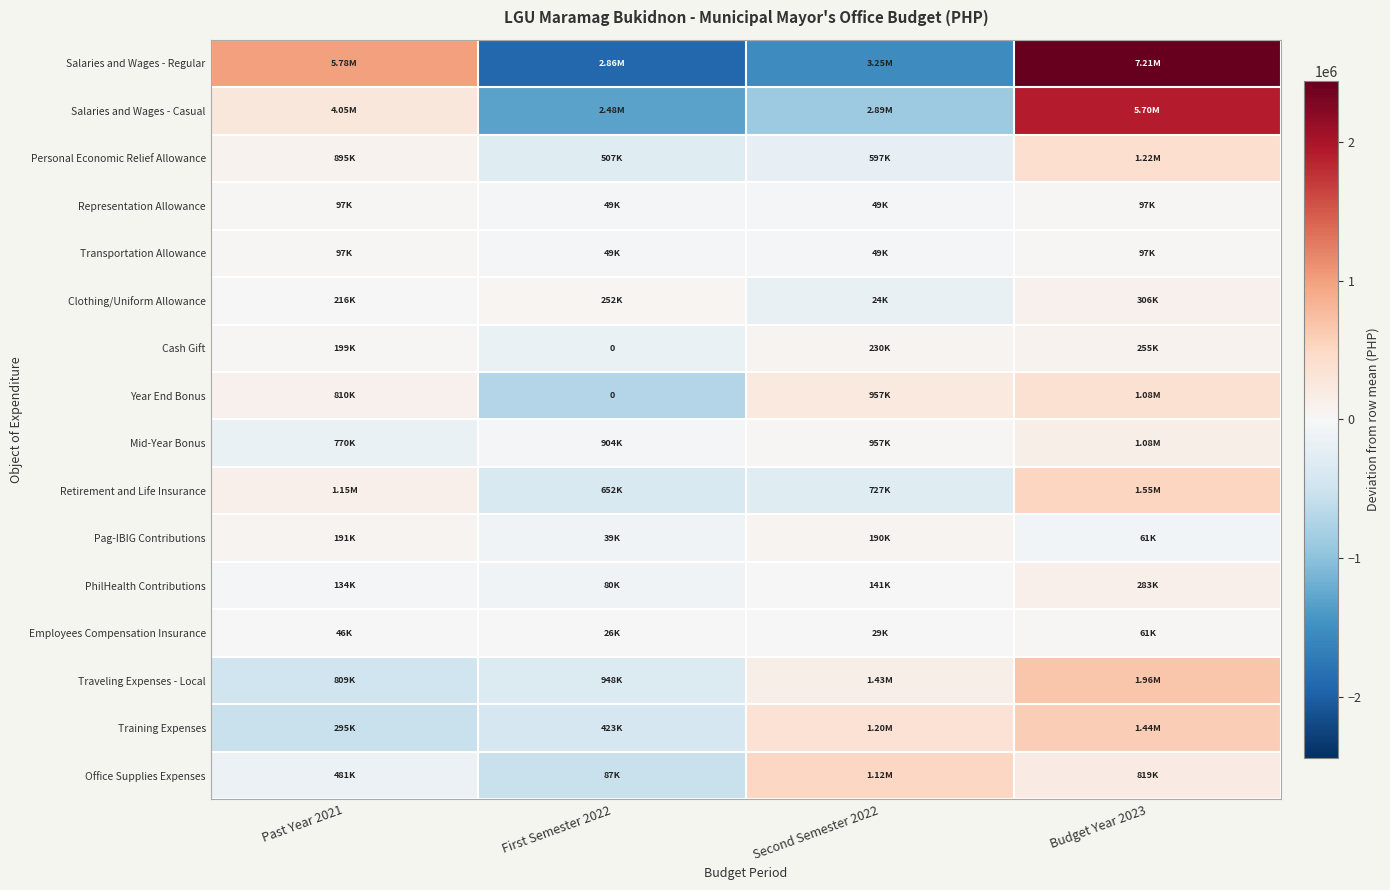

How many series are shown in this chart?

16